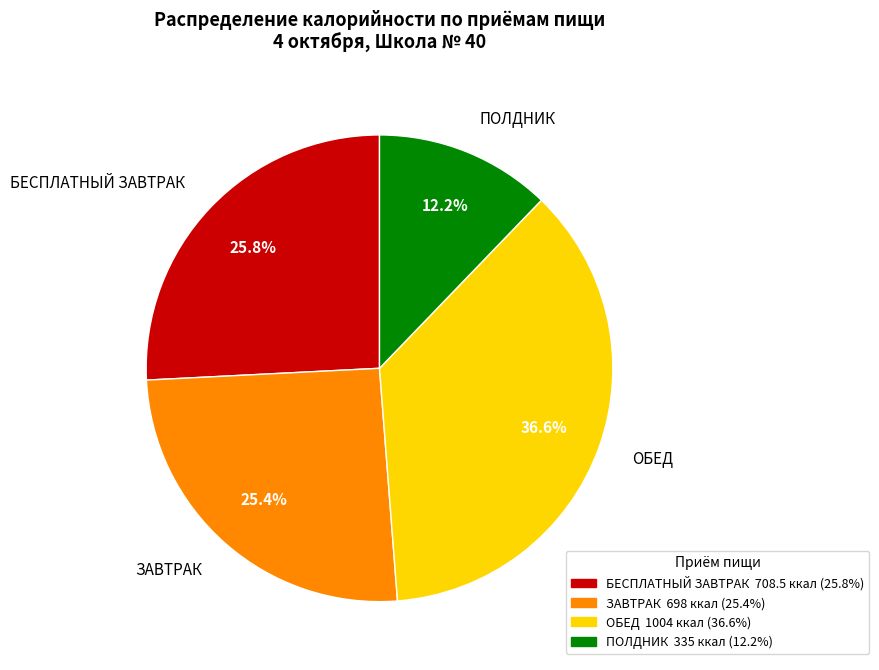

To the nearest percent, what is the average slice percentage?

25%